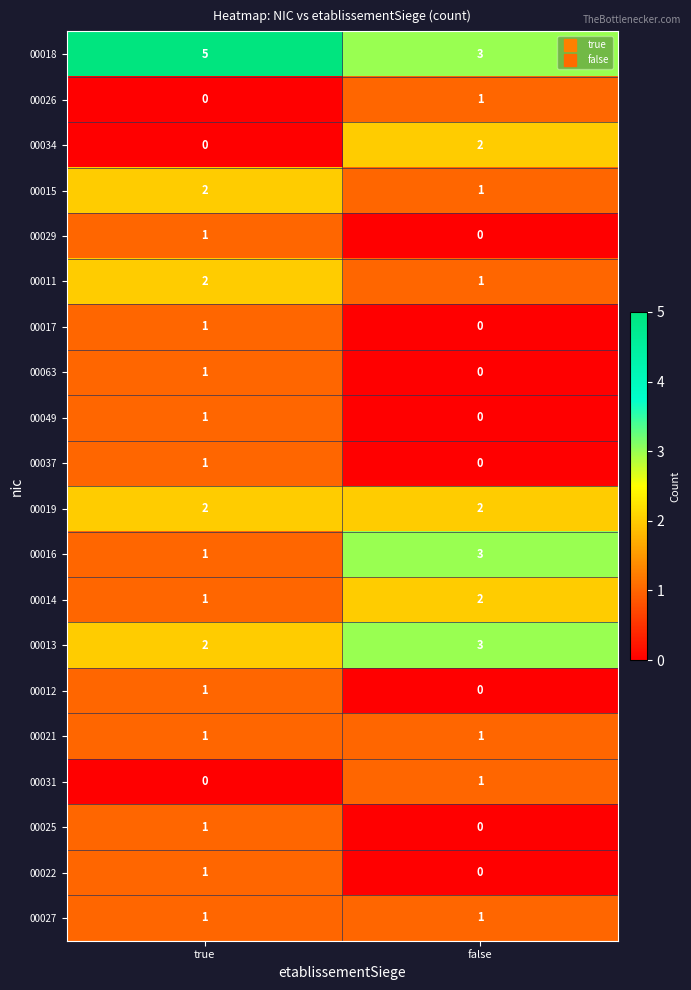

Rank the categories by 00018 value from highest to lowest.

true, false